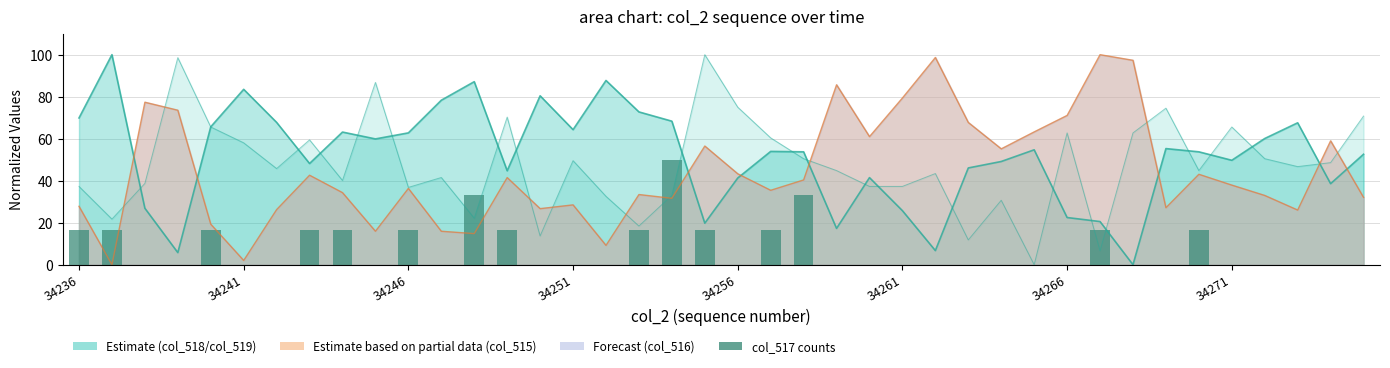

What is the difference between the second highest and second lowest values?

33.3